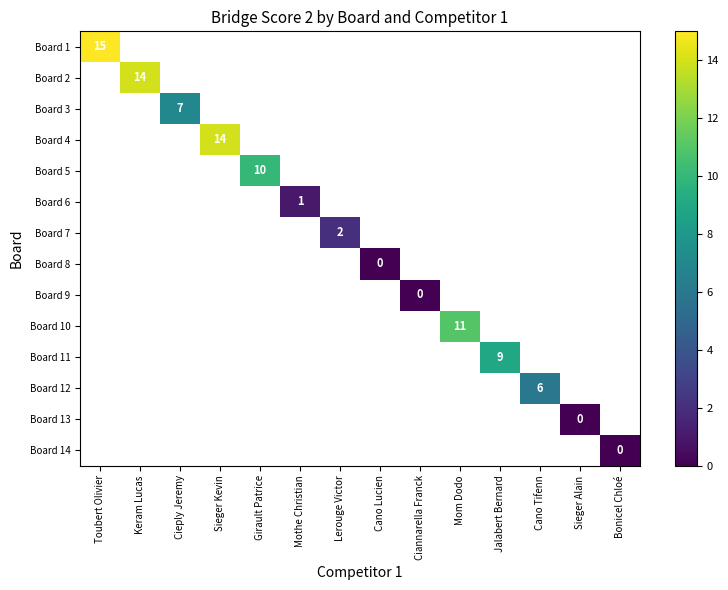

True or false: Board 7 has a value of 2 at Lerouge Victor.

True